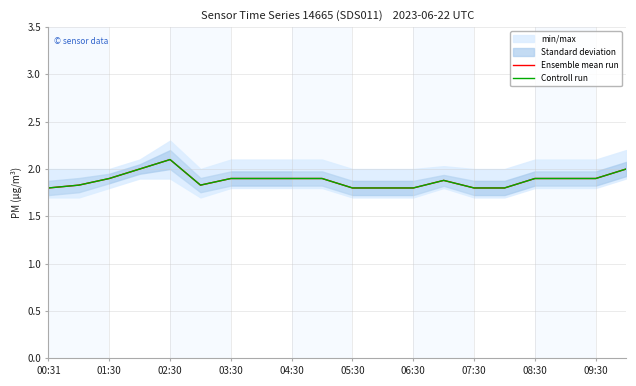

What is the value of the Ensemble mean run point at the 1st from the left?

1.8